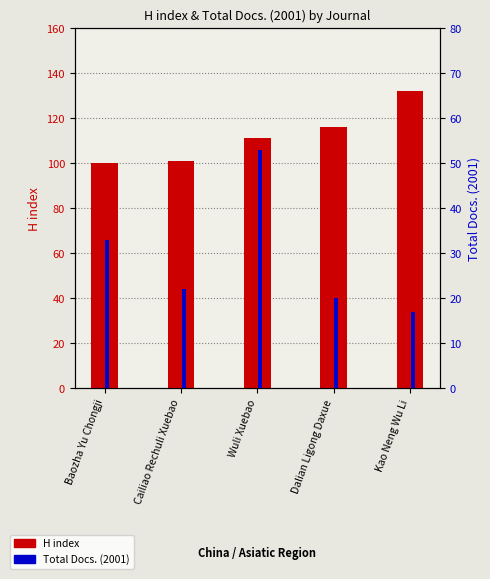

What is the label of the 3rd bar from the left?

Wuli Xuebao